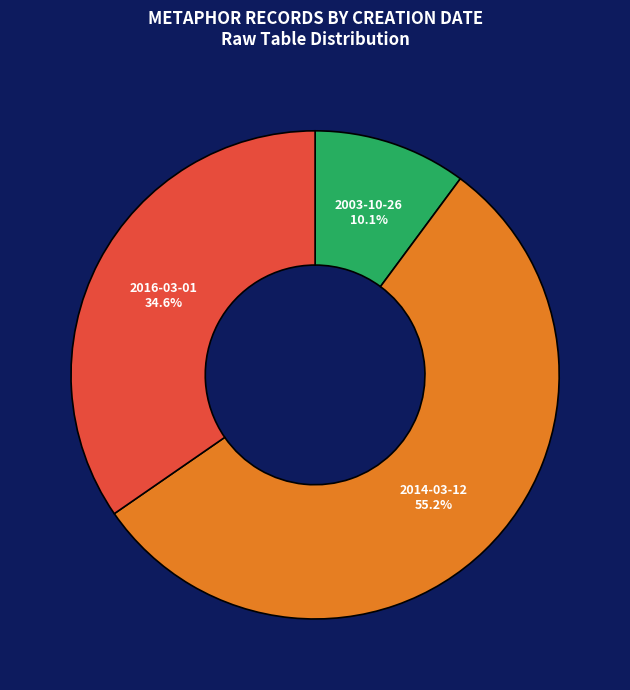

How many segments does this pie chart have?

3